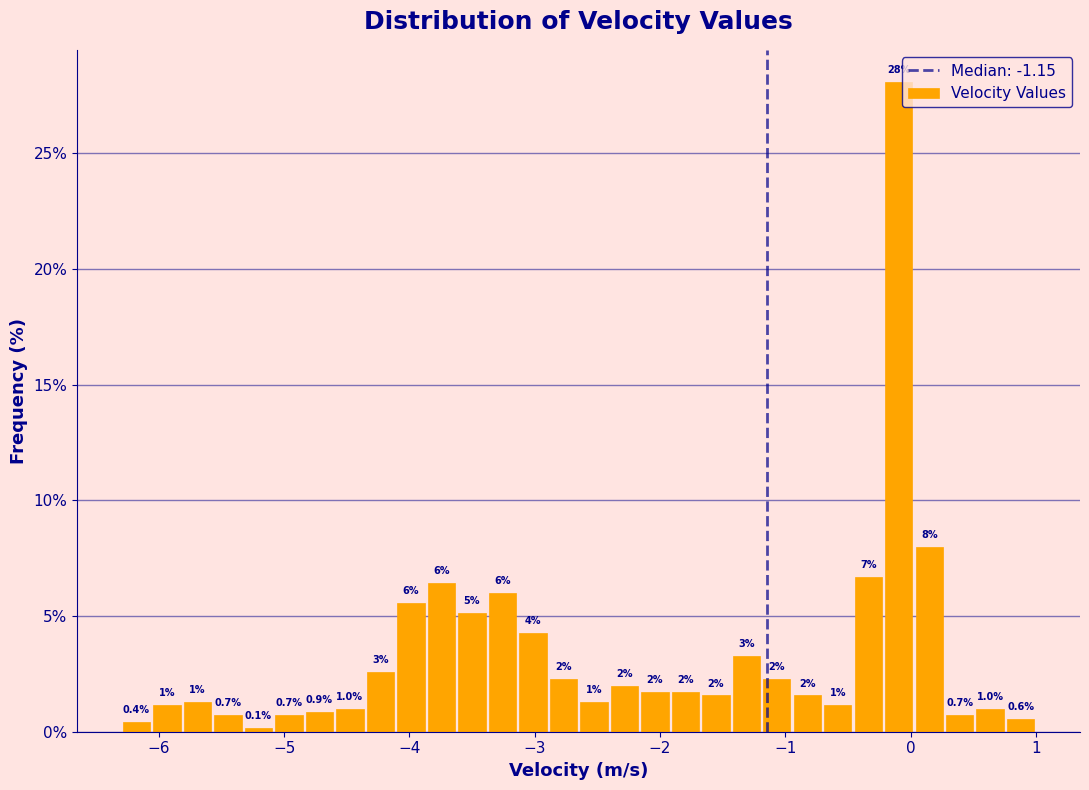

Read against the x-axis, roughly where is the centre of the tallest bar?

-0.1